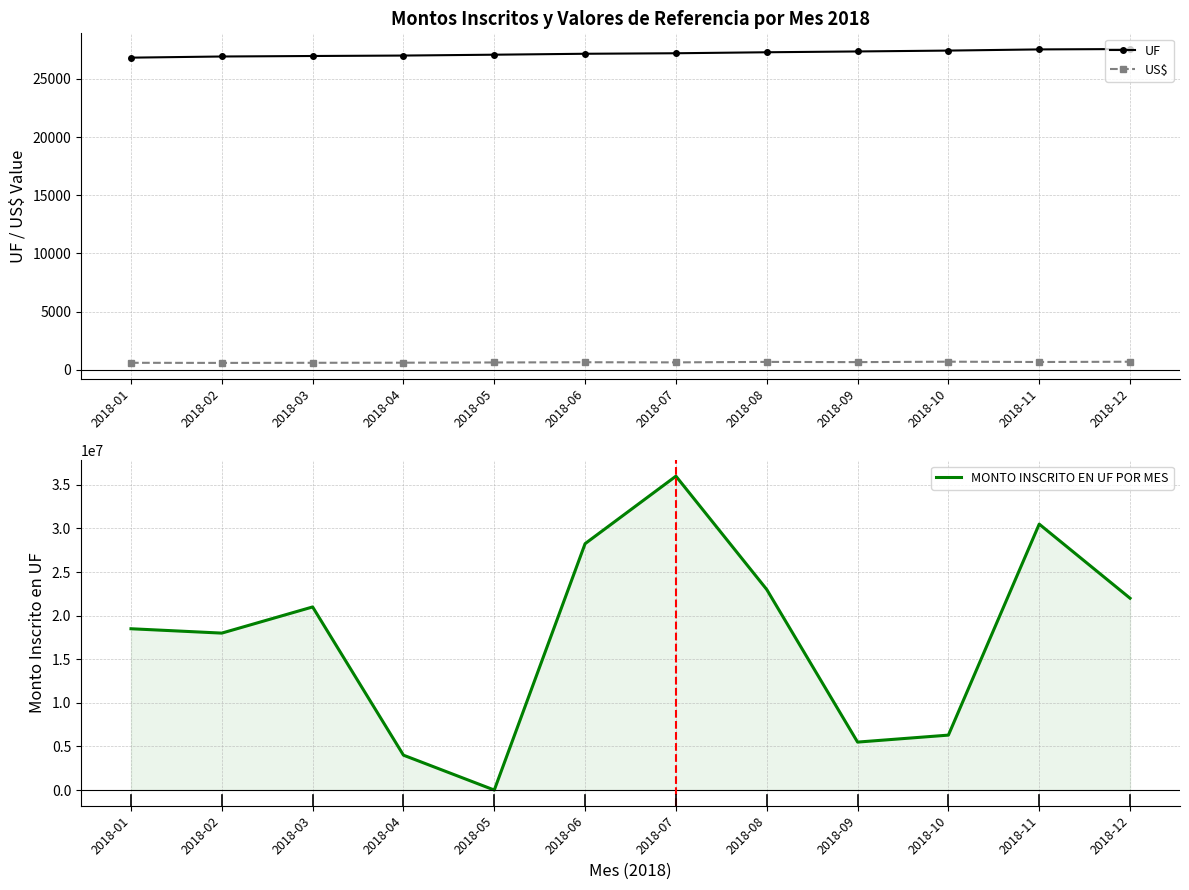

What is the greatest value displayed?

36000000.0